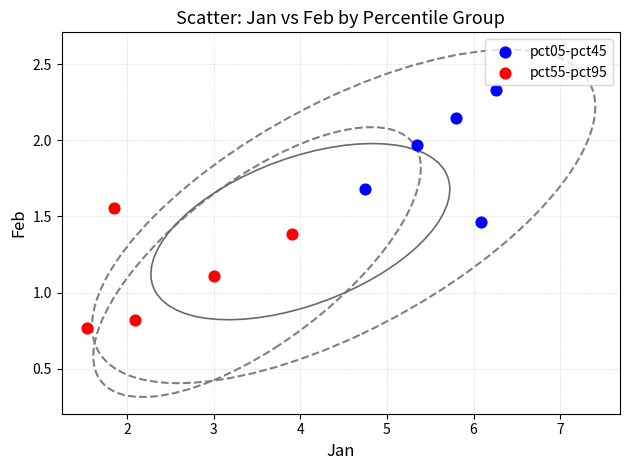

Which series contains the highest Y value?

pct05-pct45